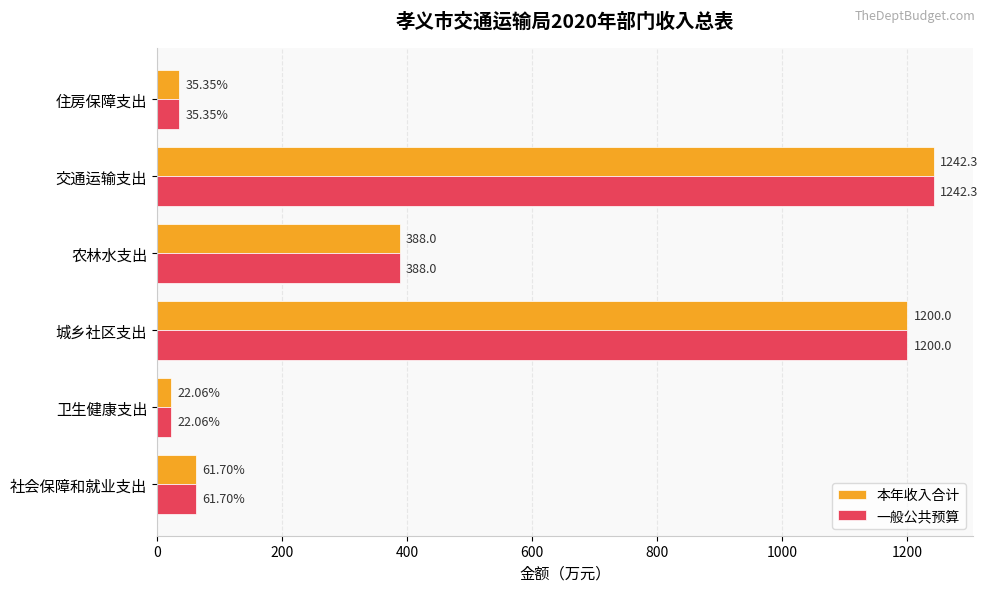

What is the sum of the 本年收入合计 values at 城乡社区支出 and 农林水支出?

1588.0